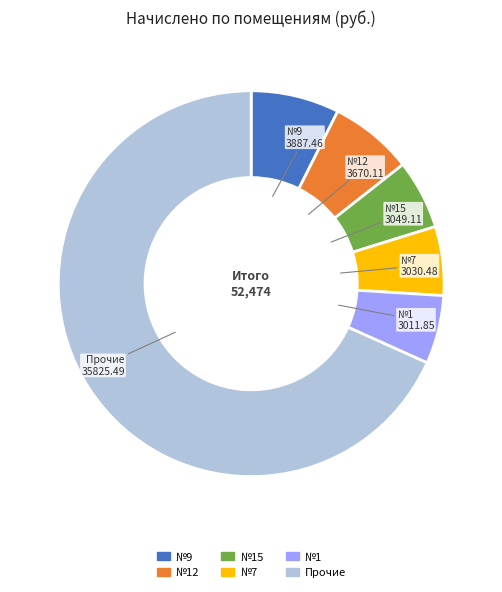

Is there any slice that represents more than half of the pie?

Yes